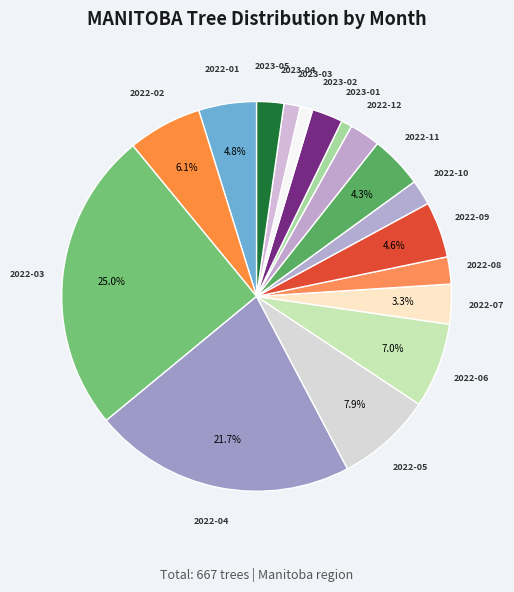

To the nearest percent, what is the average slice percentage?

6%